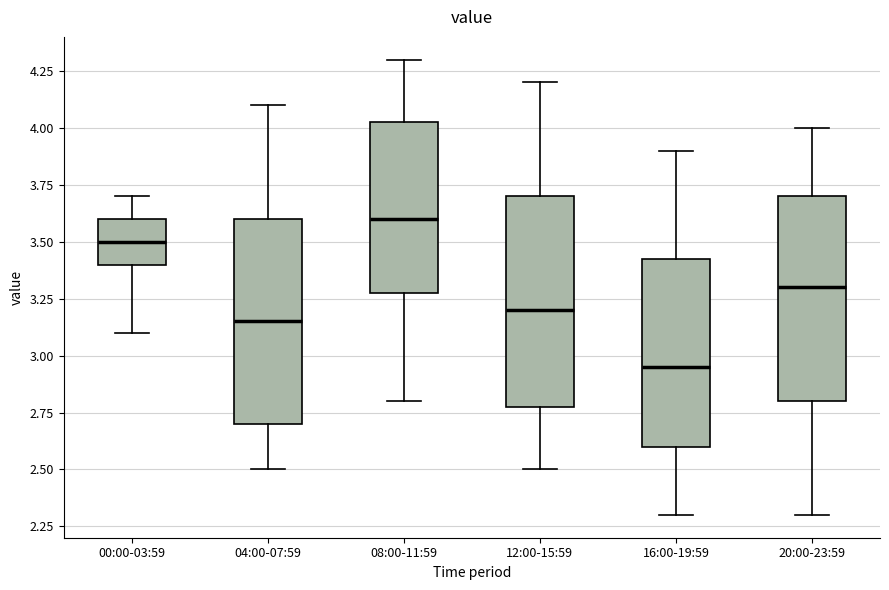

Reading left to right, read every box against the y-axis: the position of its median line, the range the box covers, and the ends of its whiskers. The values are not printed on the chart, so give them approximately, as read against the axis.

00:00-03:59: median 3.50, box 3.40 to 3.60, whiskers 3.10 to 3.70
04:00-07:59: median 3.15, box 2.70 to 3.60, whiskers 2.50 to 4.10
08:00-11:59: median 3.60, box 3.30 to 4.05, whiskers 2.80 to 4.30
12:00-15:59: median 3.20, box 2.80 to 3.70, whiskers 2.50 to 4.20
16:00-19:59: median 2.95, box 2.60 to 3.45, whiskers 2.30 to 3.90
20:00-23:59: median 3.30, box 2.80 to 3.70, whiskers 2.30 to 4.00